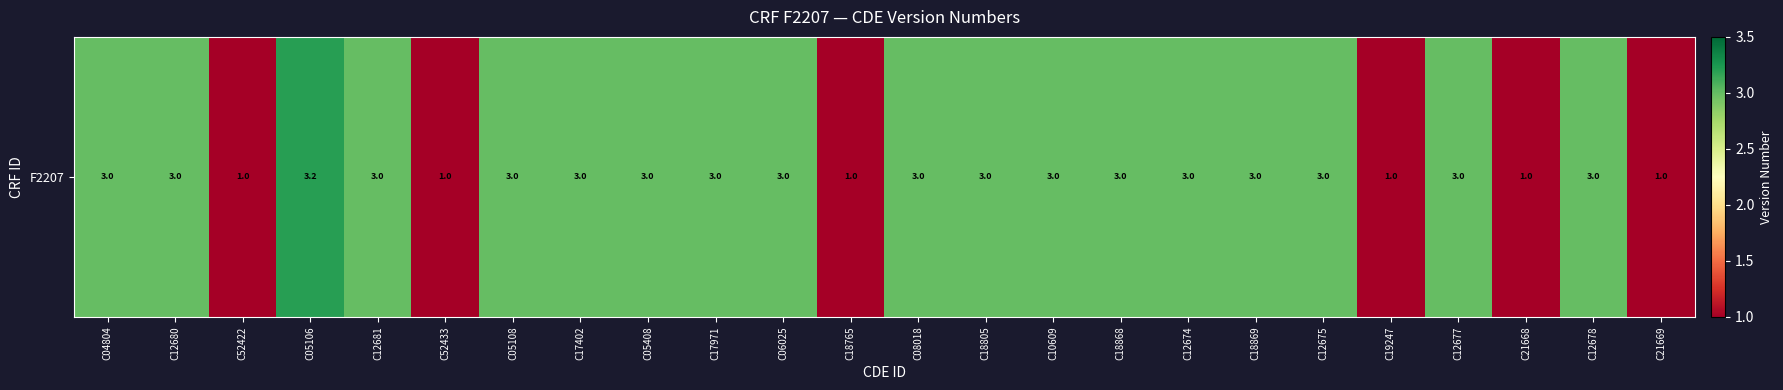

Which has a higher value, C12681 or C18805?

C12681